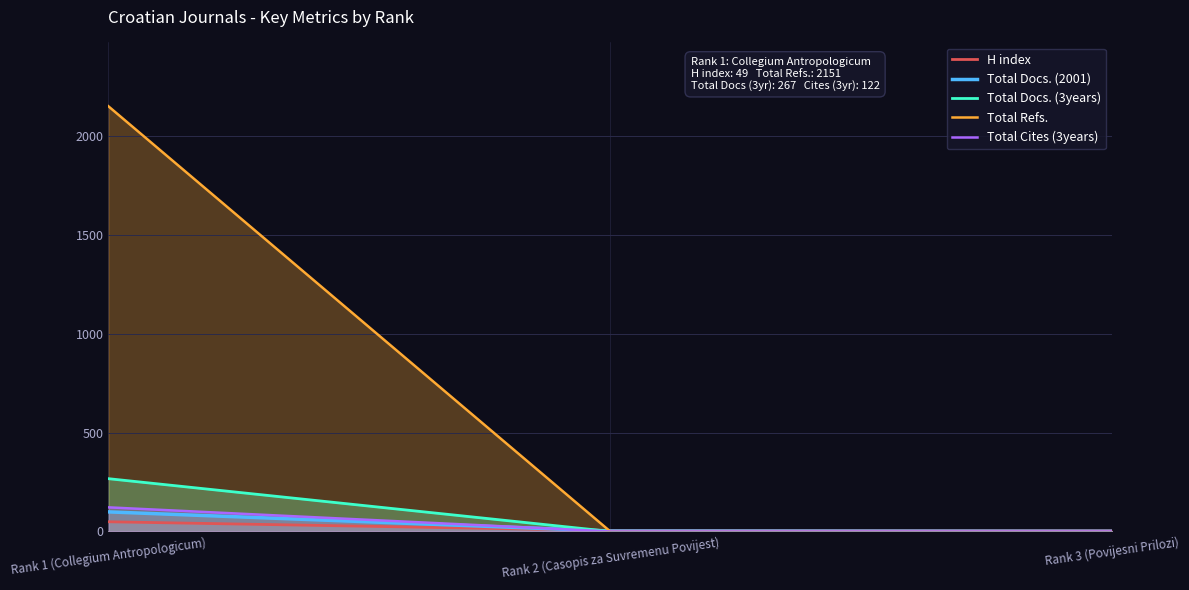

The H index series shows 1 at Rank 3 (Povijesni Prilozi). True or false?

False